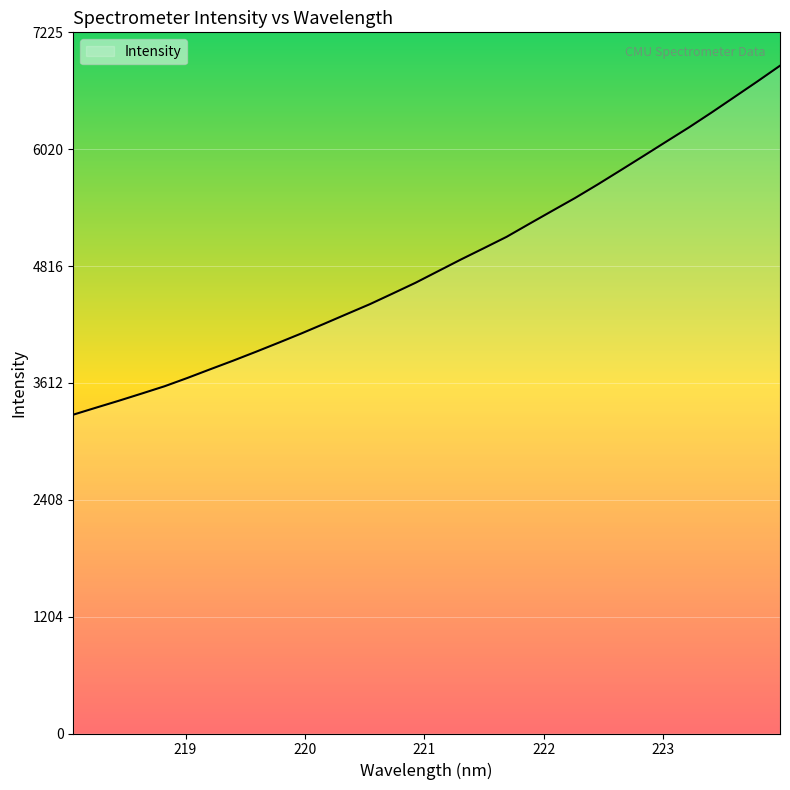

What is the greatest value displayed?

6881.0